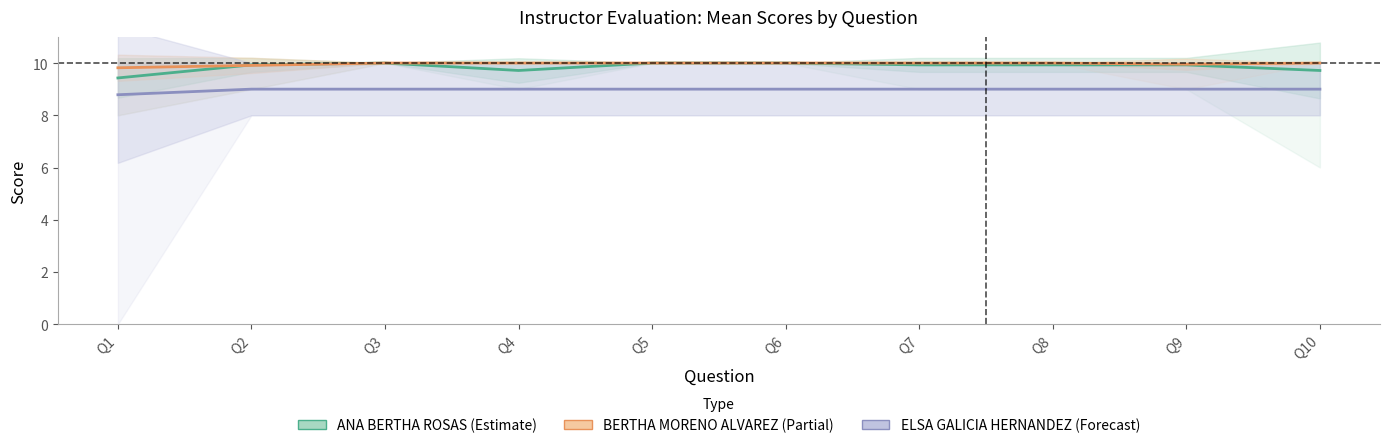

Which category has the highest value across all series?

Q3